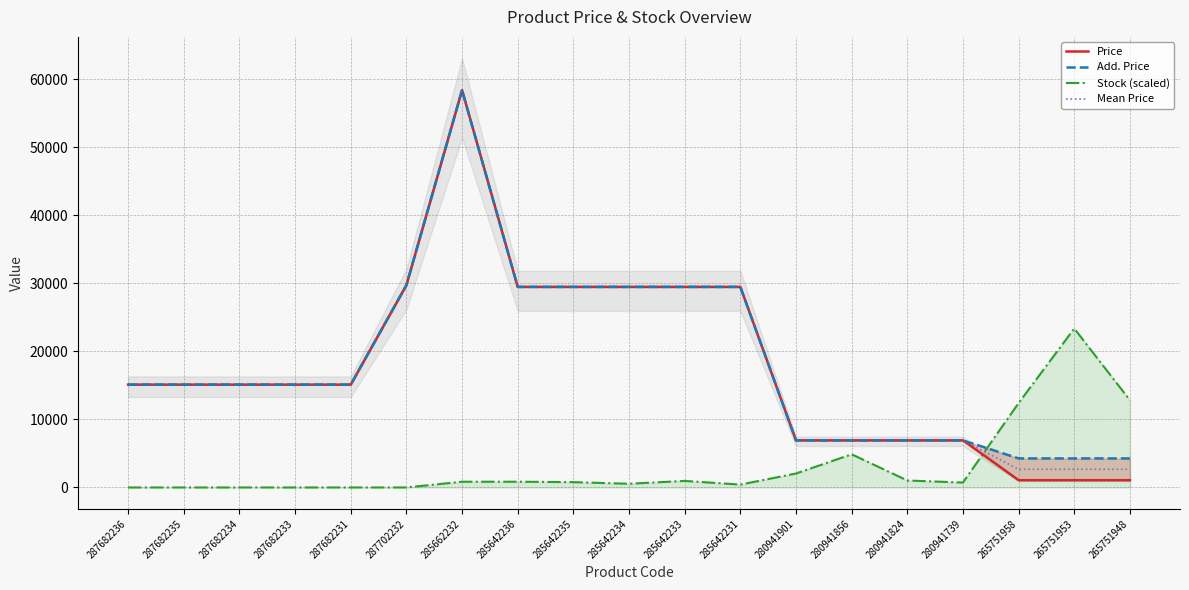

The value of Mean Price at 285642233 is 29491.5. True or false?

True